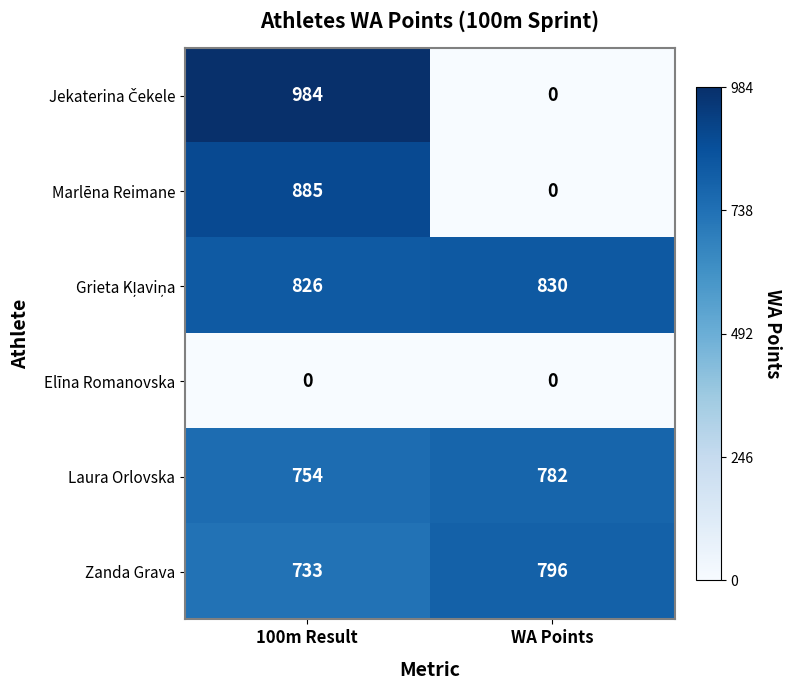

How many series are shown in this chart?

6